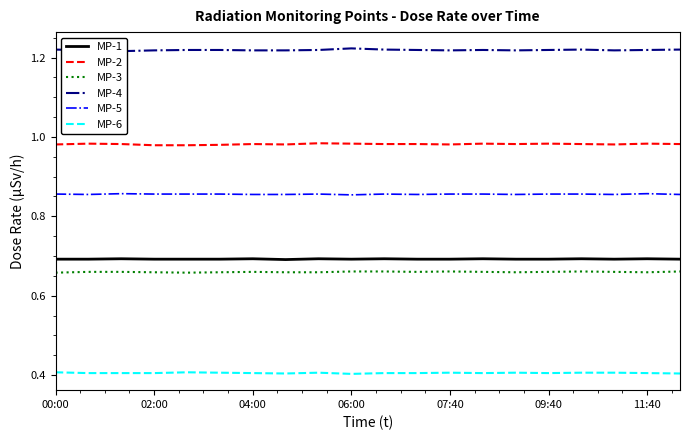

What is the minimum value for MP-6?

0.4